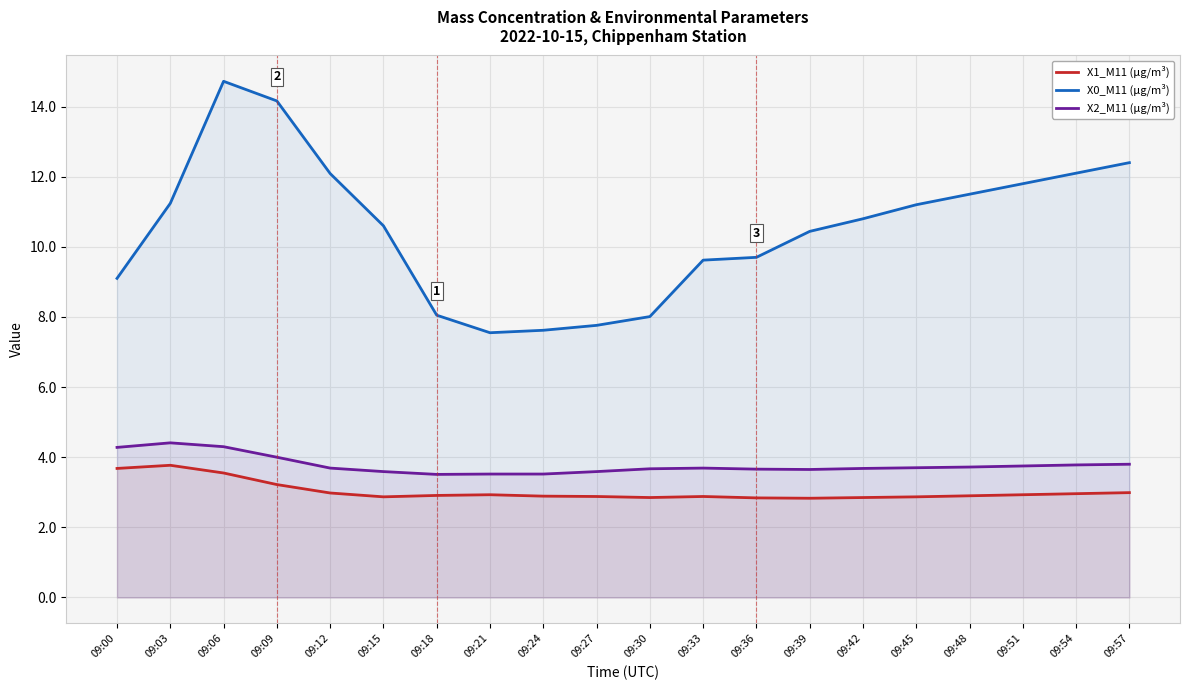

What is the total value across all series at 09:51?

18.5